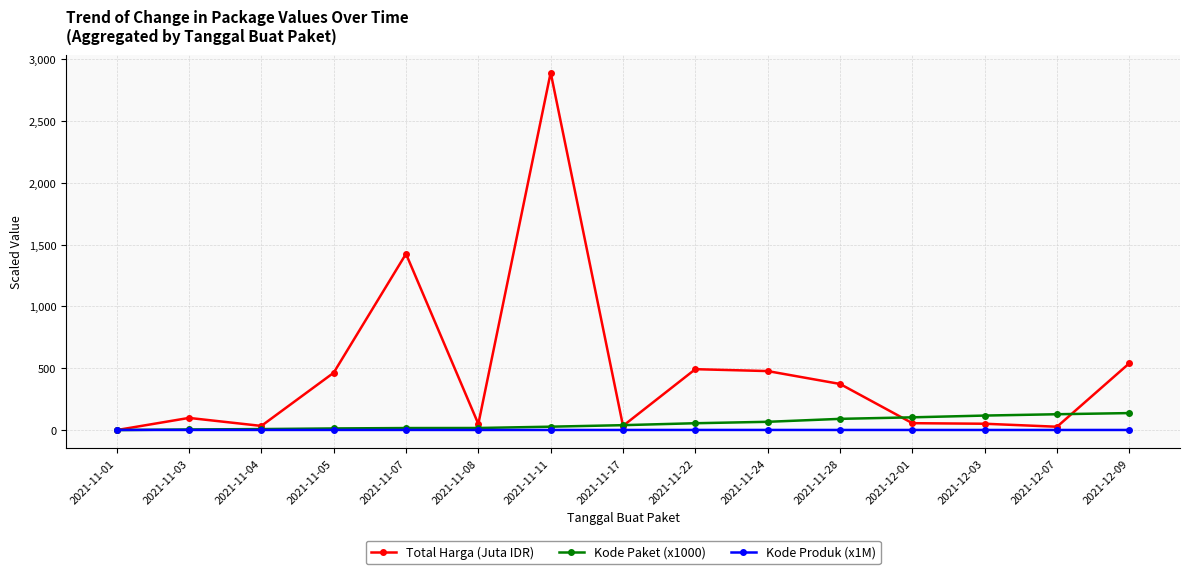

Where is the first local maximum for Total Harga (Juta IDR)?

2021-11-03